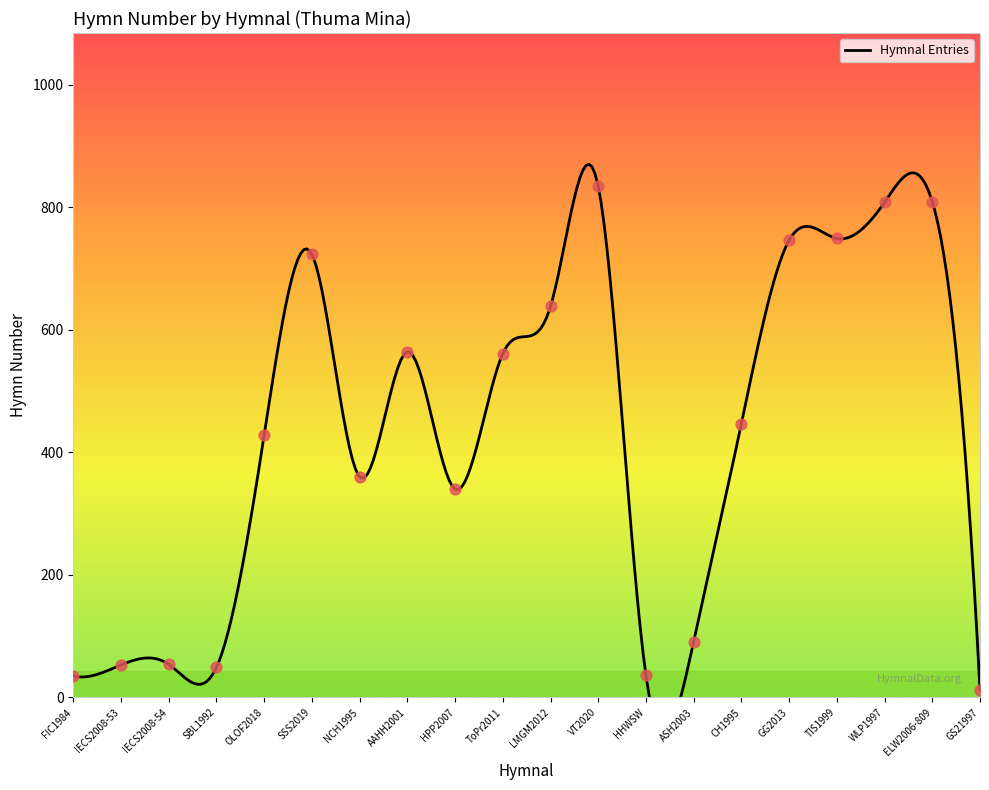

Between HPP2007 and LMGM2012, which is larger?

LMGM2012